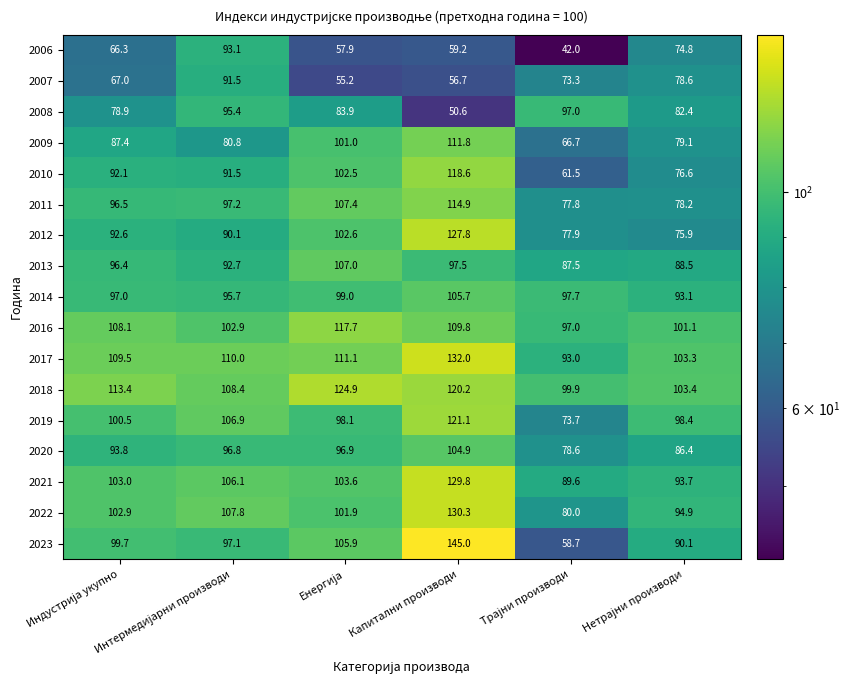

Which series has the largest range (max minus min)?

2023